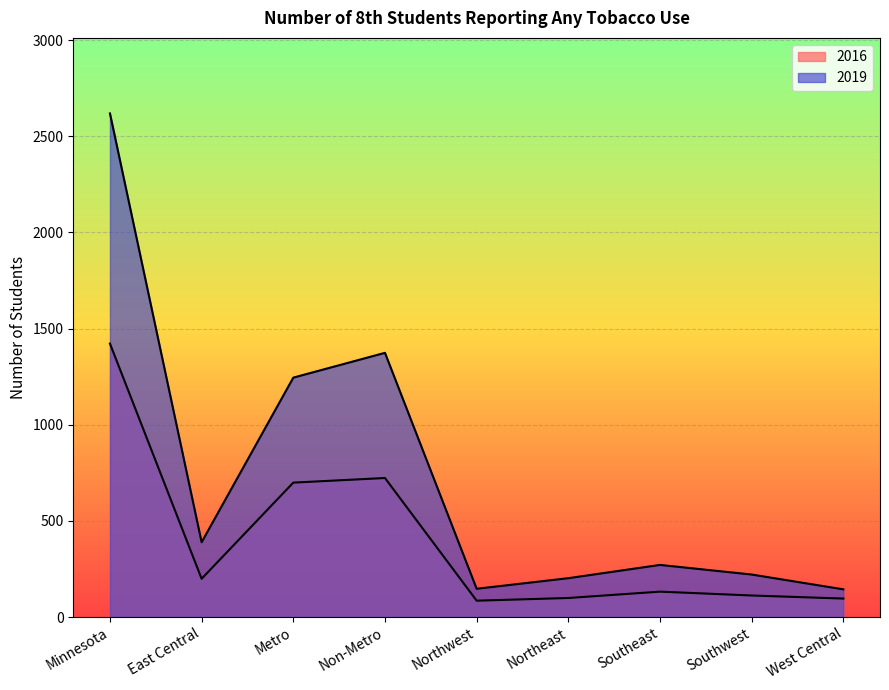

What is the value of the 2019 point at the 6th from the left?

202